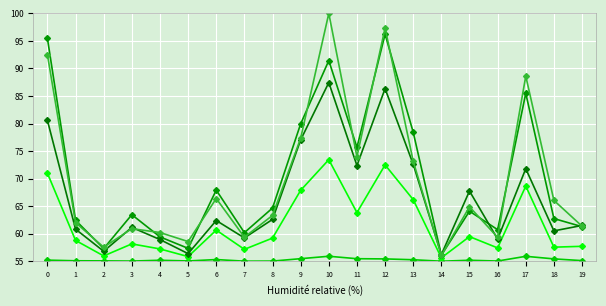

How many lines are shown in the chart?

5